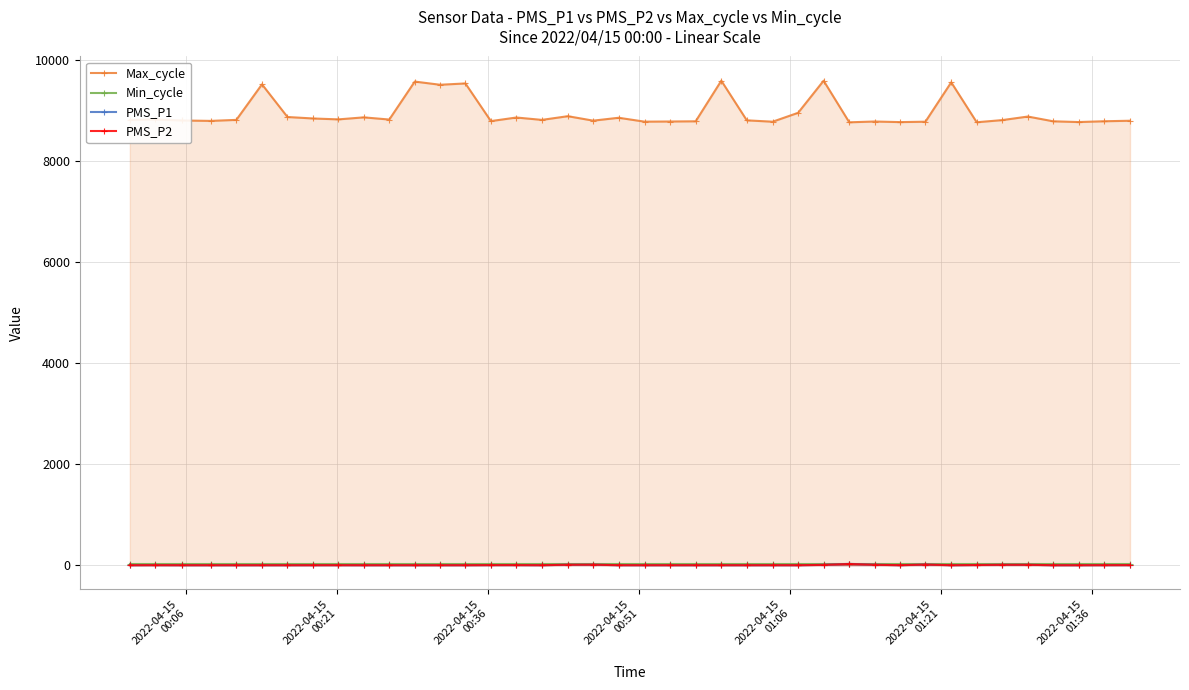

At how many categories does at least one series exceed 5174?

40